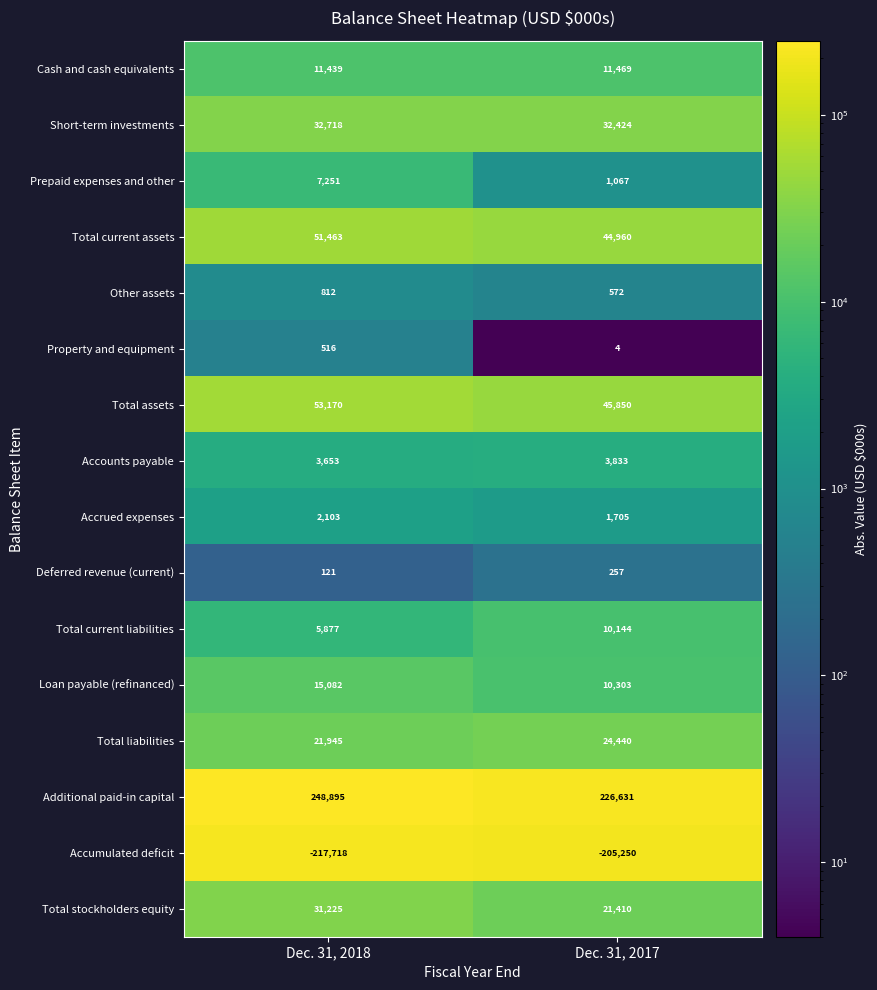

Rank the series at Dec. 31, 2018 from lowest to highest value.

Accumulated deficit, Deferred revenue (current), Property and equipment, Other assets, Accrued expenses, Accounts payable, Total current liabilities, Prepaid expenses and other, Cash and cash equivalents, Loan payable (refinanced), Total liabilities, Total stockholders equity, Short-term investments, Total current assets, Total assets, Additional paid-in capital